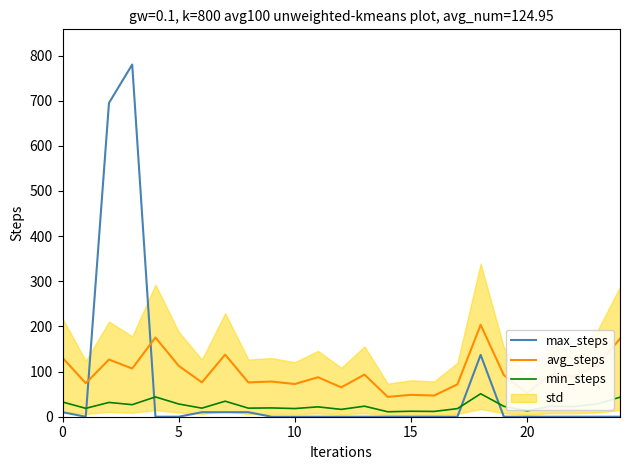

What is the highest value of the max_steps series?

780.0